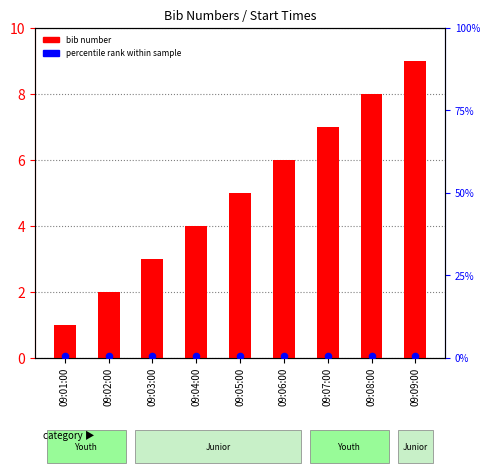

Is the value of percentile rank within sample at 09:06:00 greater than the value of bib number at 09:05:00?

No